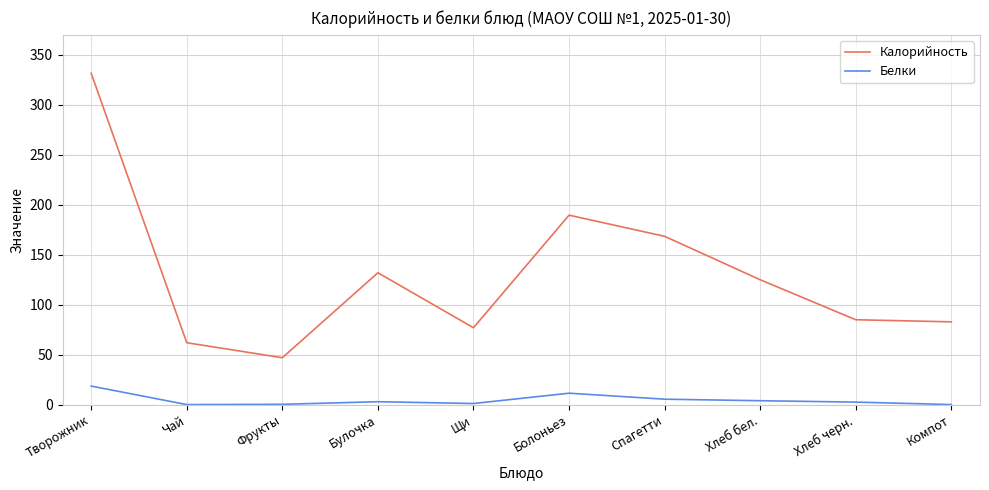

Is it true that Белки equals 5.5 at Спагетти?

True